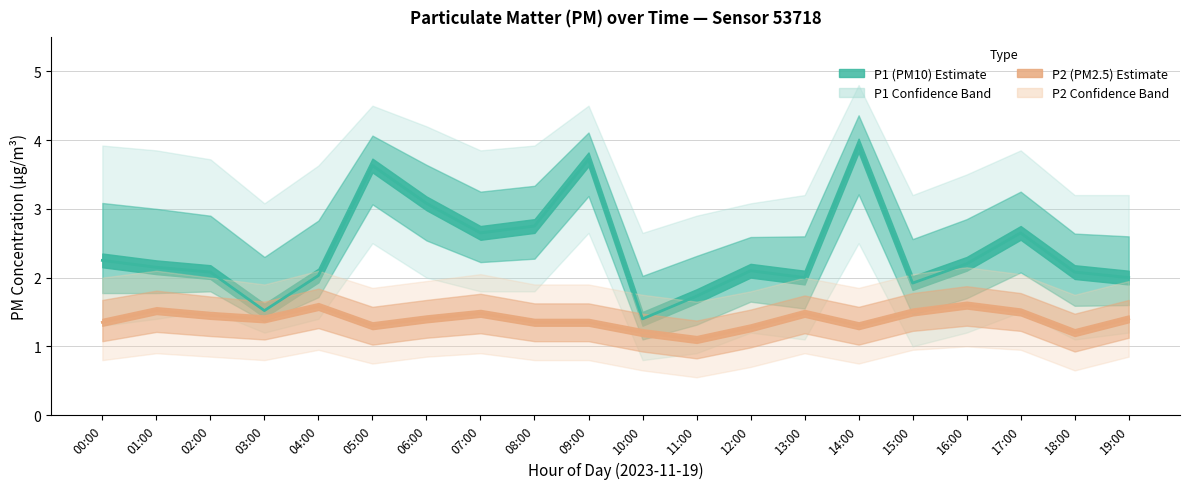

Which series has the largest total across all categories?

P1_upper